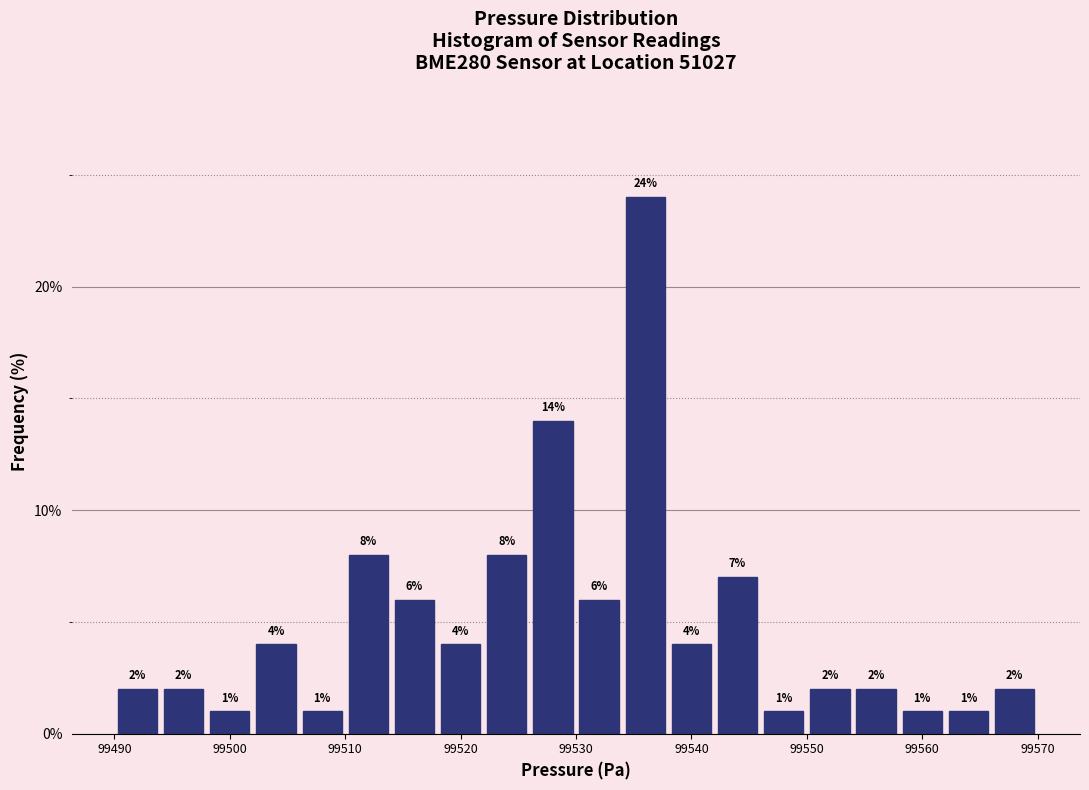

Reading left to right, transcribe this chart: for each bar, give the range it covers on the x-axis and its height.

99490 to 99494: 2
99494 to 99498: 2
99498 to 99502: 1
99502 to 99506: 4
99506 to 99510: 1
99510 to 99514: 8
99514 to 99518: 6
99518 to 99522: 4
99522 to 99526: 8
99526 to 99530: 14
99530 to 99534: 6
99534 to 99538: 24
99538 to 99542: 4
99542 to 99546: 7
99546 to 99550: 1
99550 to 99554: 2
99554 to 99558: 2
99558 to 99562: 1
99562 to 99566: 1
99566 to 99570: 2